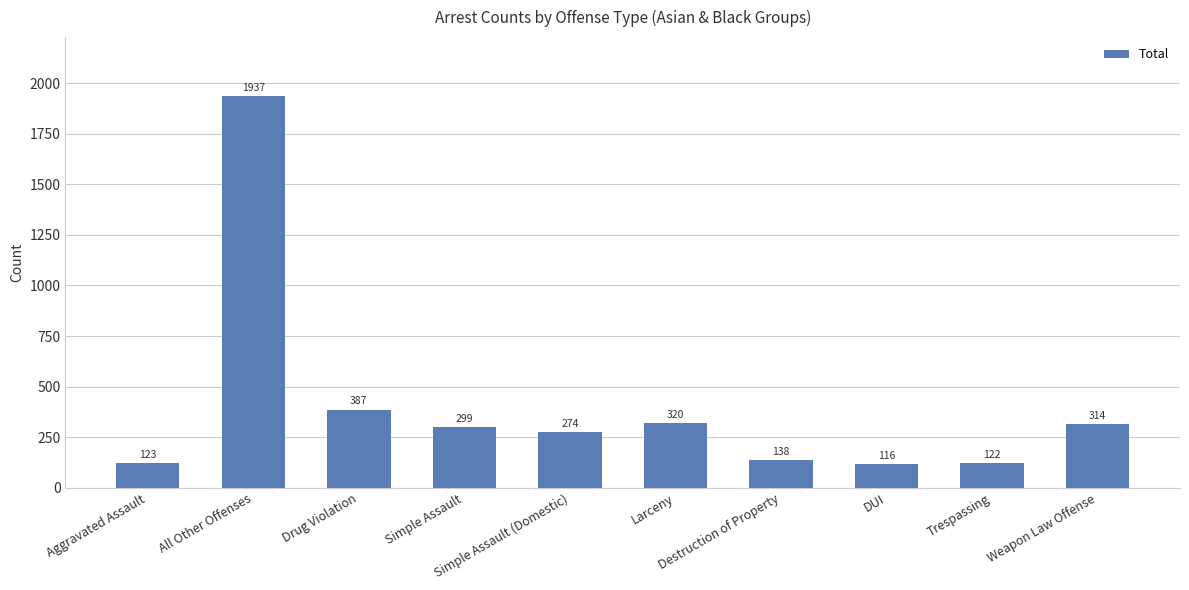

What is the change in value from Larceny to Trespassing?

-198